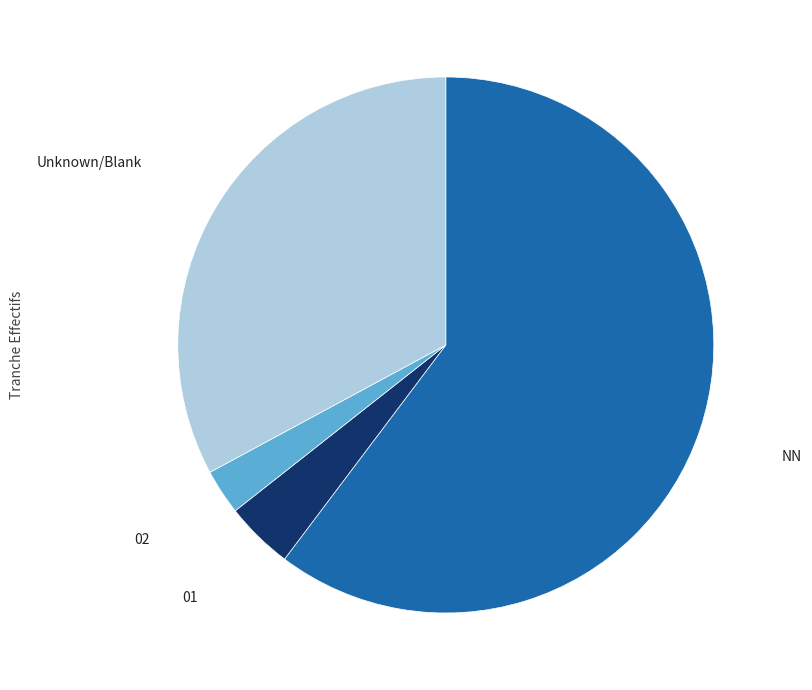

What is the majority slice?

NN